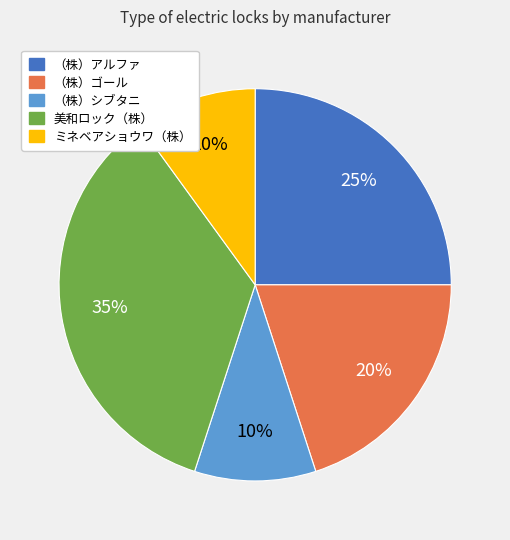

How many slices are in this pie chart?

5